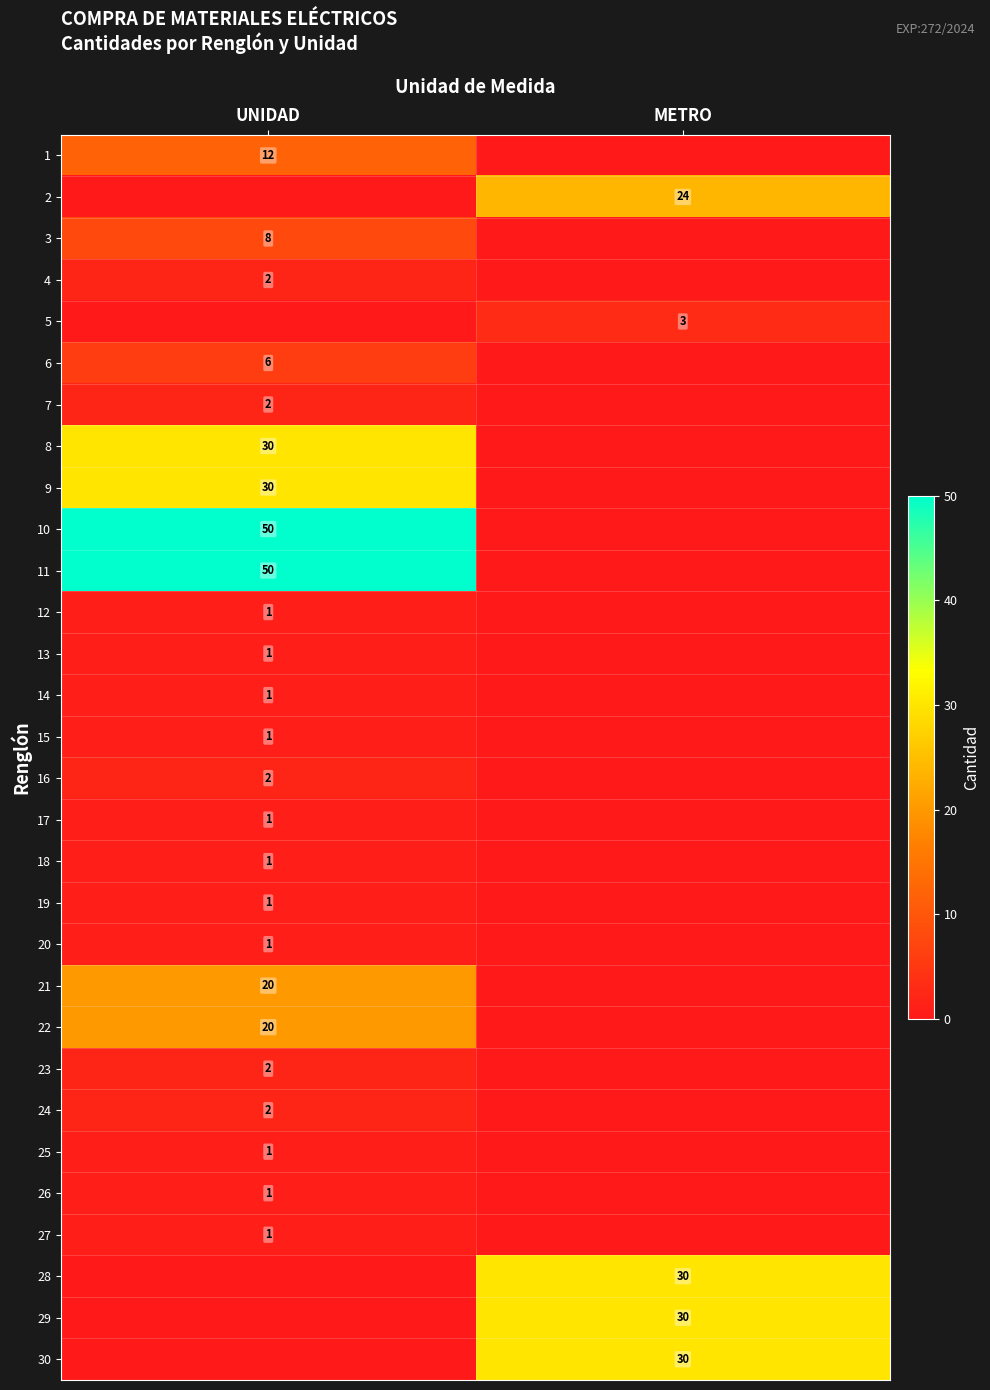

Is it true that 14 equals 1 at UNIDAD?

True